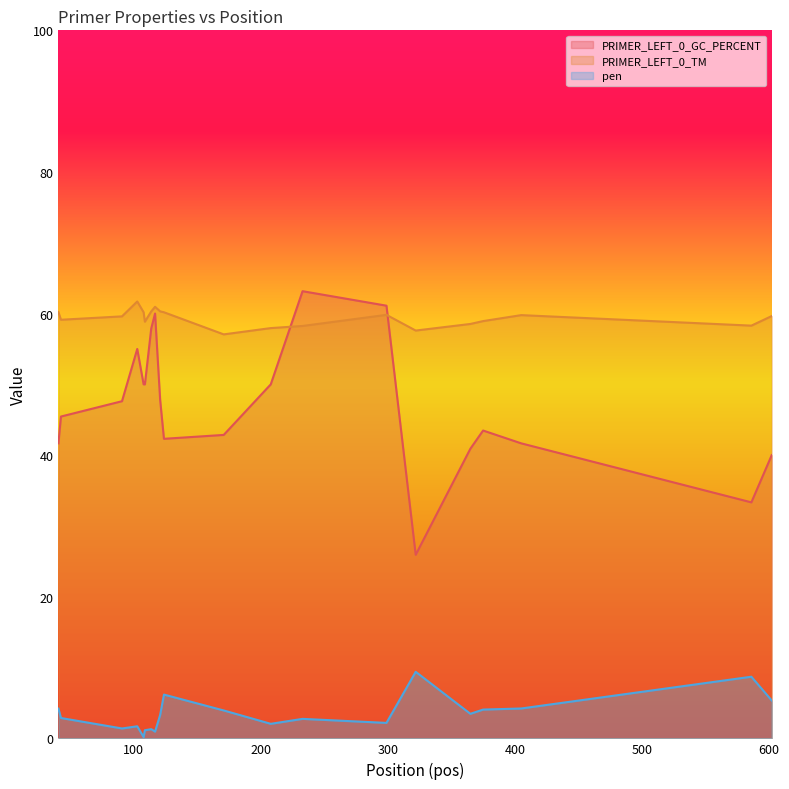

True or false: PRIMER_LEFT_0_GC_PERCENT and pen cross at least once.

False